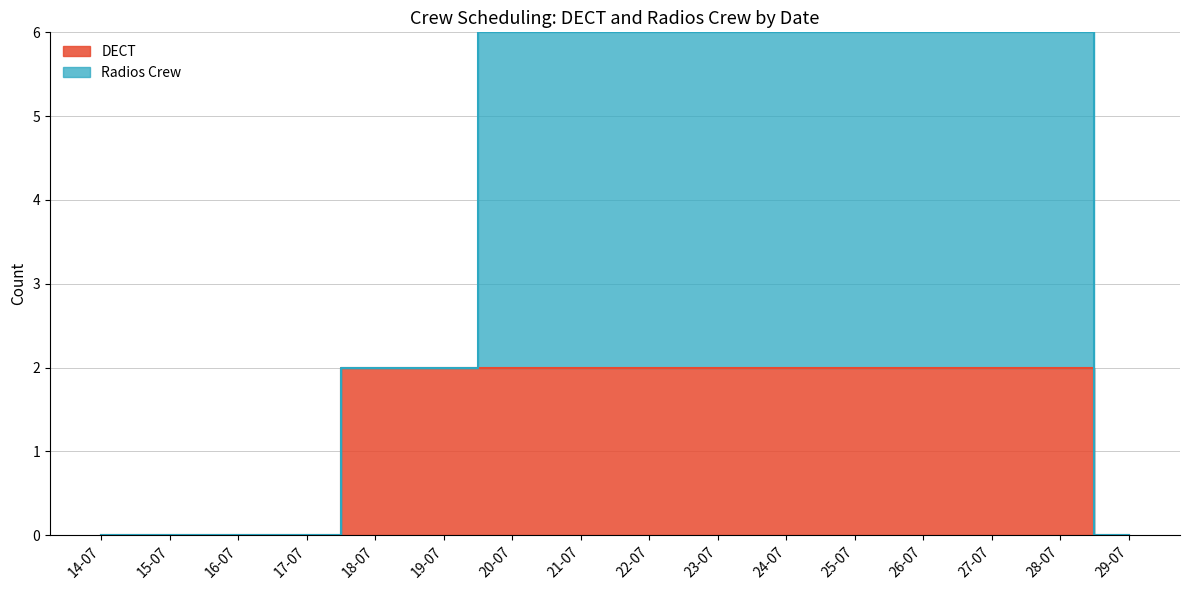

What is the label of the 1st point from the left?

14-07